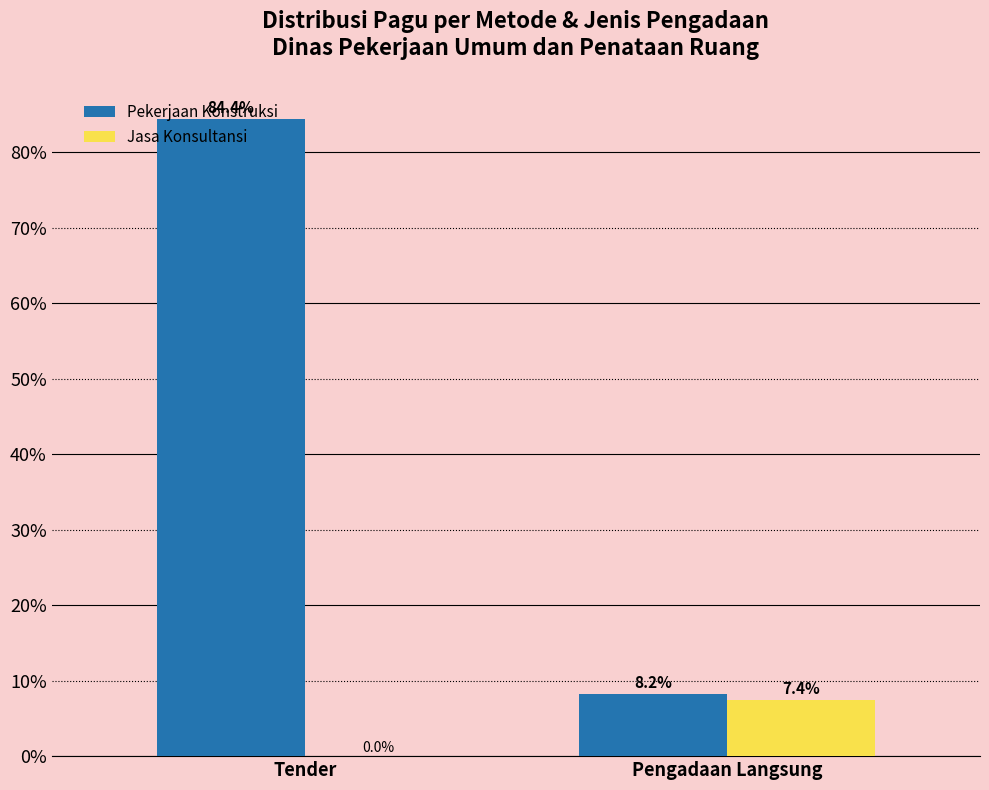

Is it true that Jasa Konsultansi equals 10.7 at Pengadaan Langsung?

False